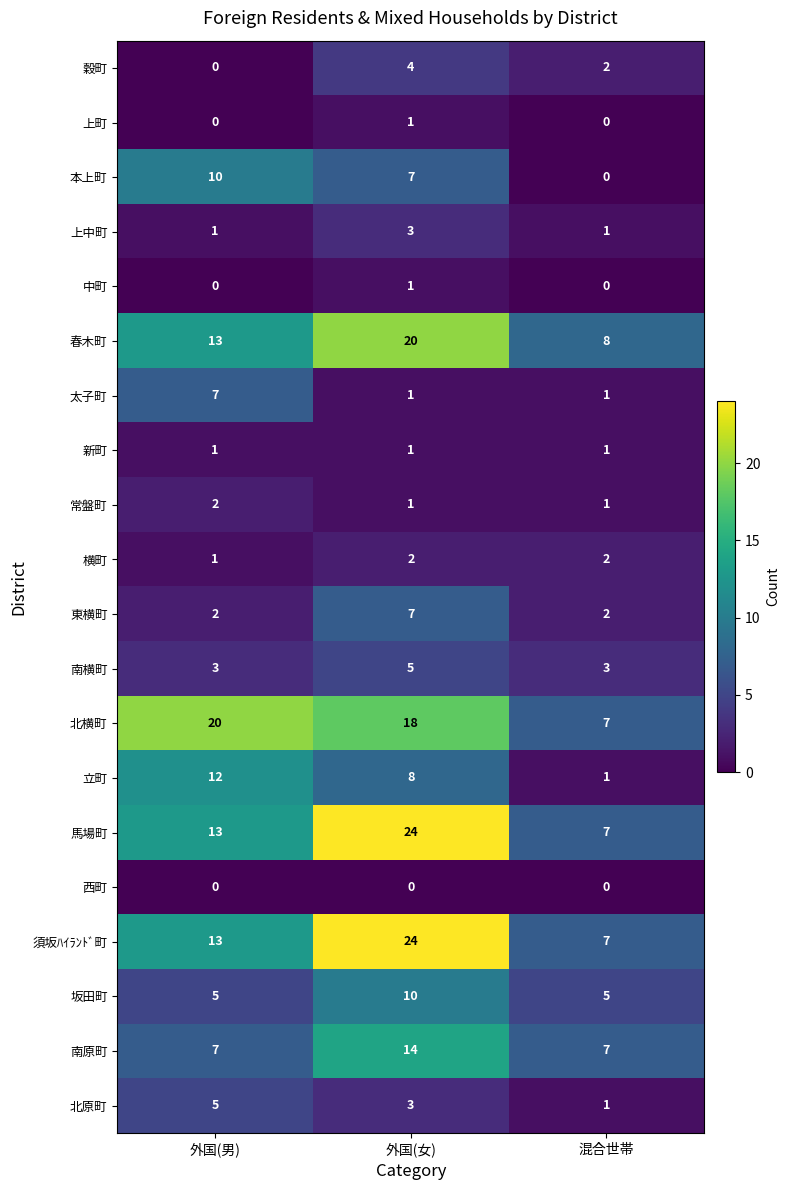

The value of 須坂ﾊｲﾗﾝﾄﾞ町 at 混合世帯 is 12. True or false?

False